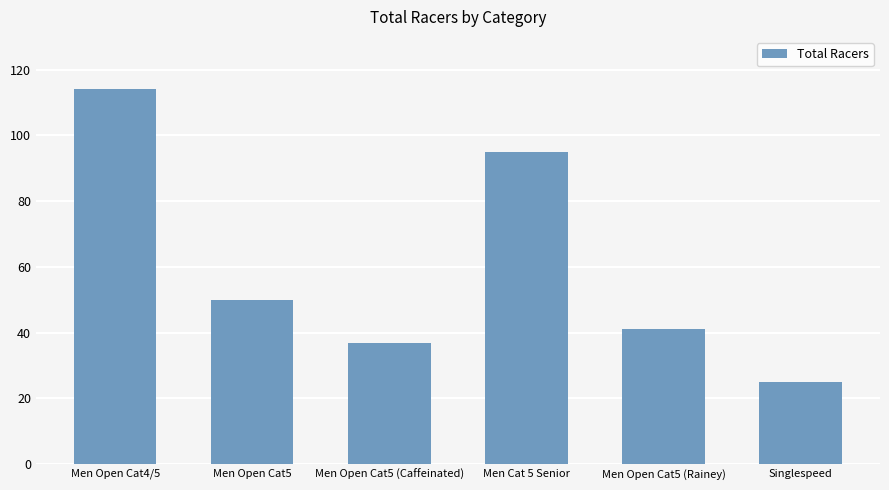

What is the sum of the values at Men Open Cat5 (Caffeinated) and Men Open Cat4/5?

151